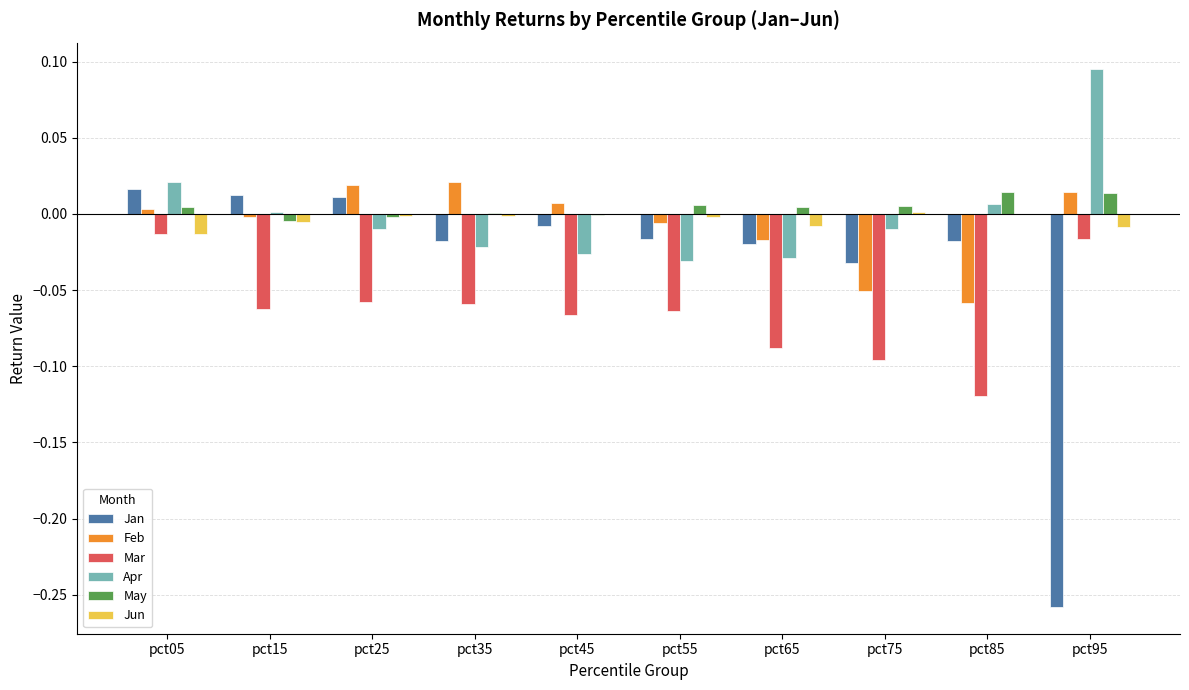

The Jun series shows -0.0 at pct65. True or false?

True